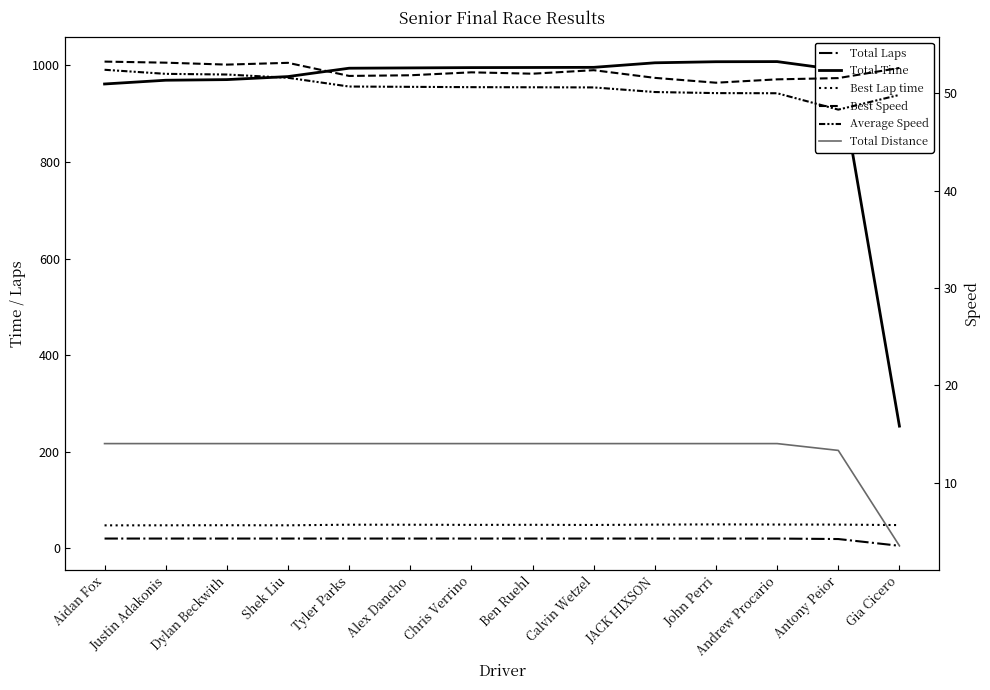

Between Shek Liu and Andrew Procario, which series saw the biggest shift?

Total Time